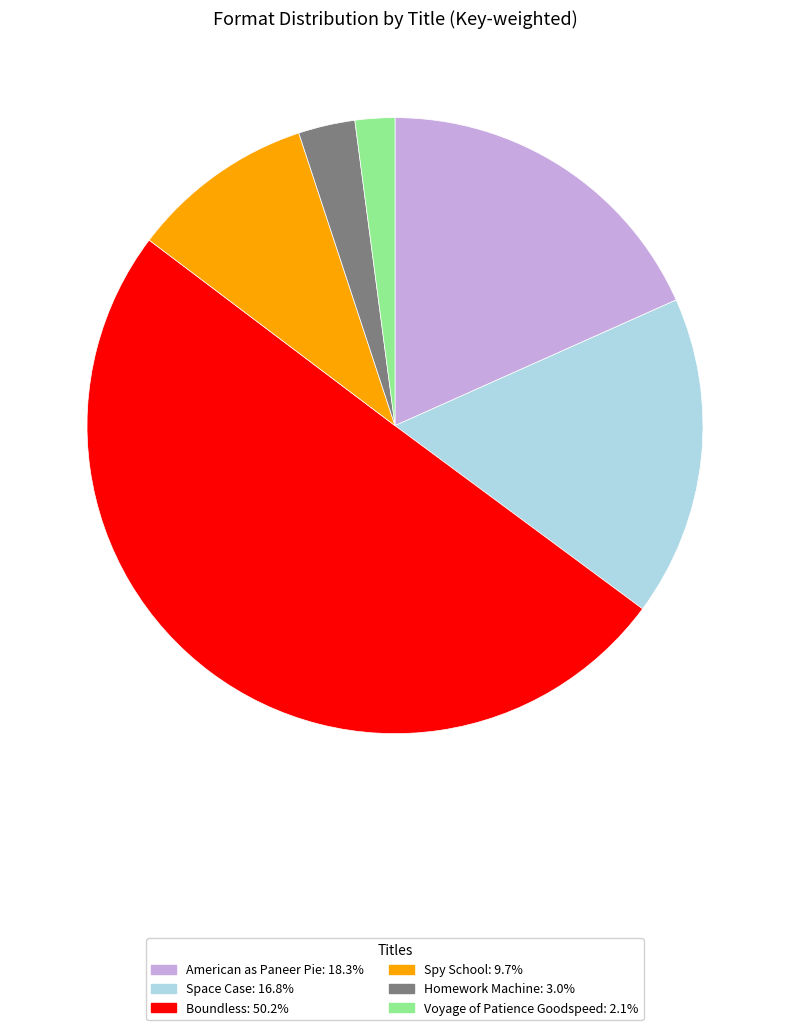

Which category accounts for the majority?

Boundless